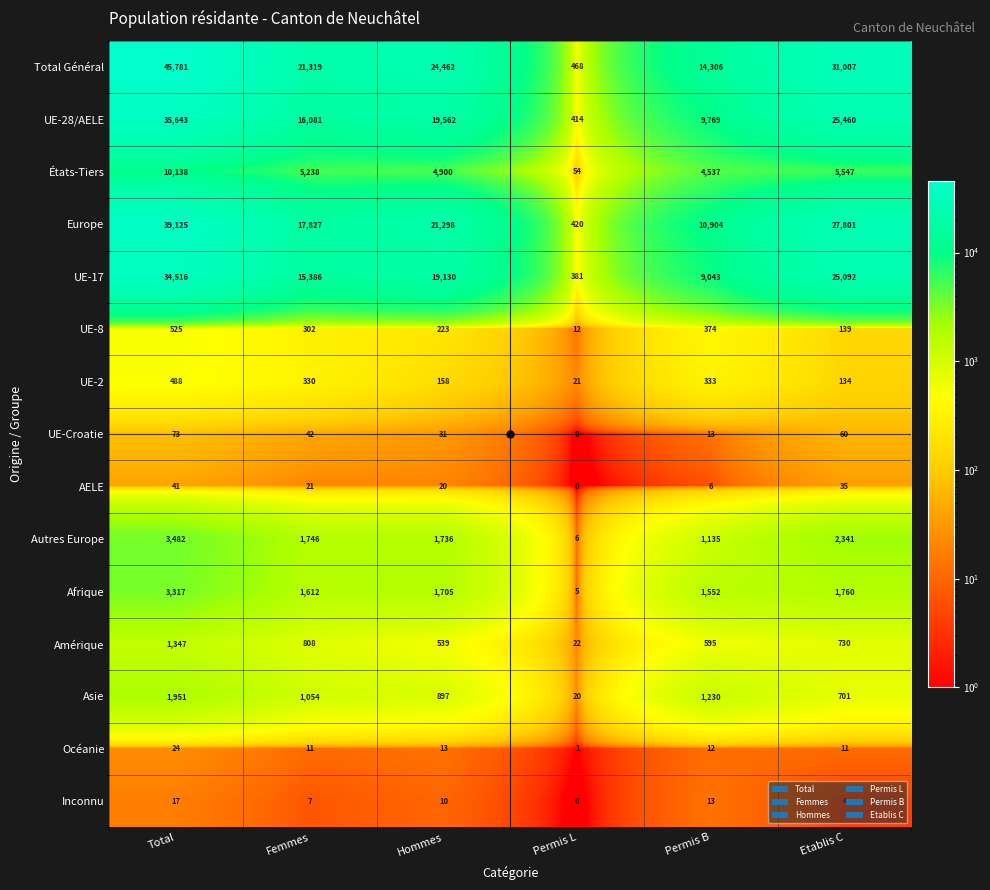

Which series has the largest total across all categories?

Total Général